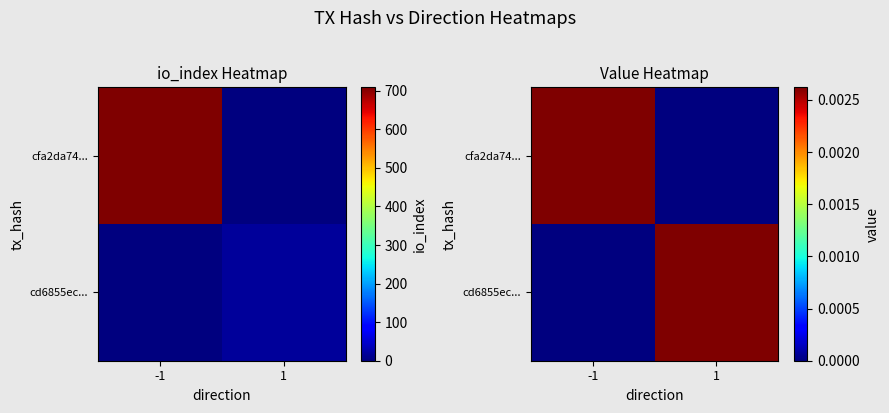

Between -1 and 1, which series saw the biggest shift?

cfa2da74...